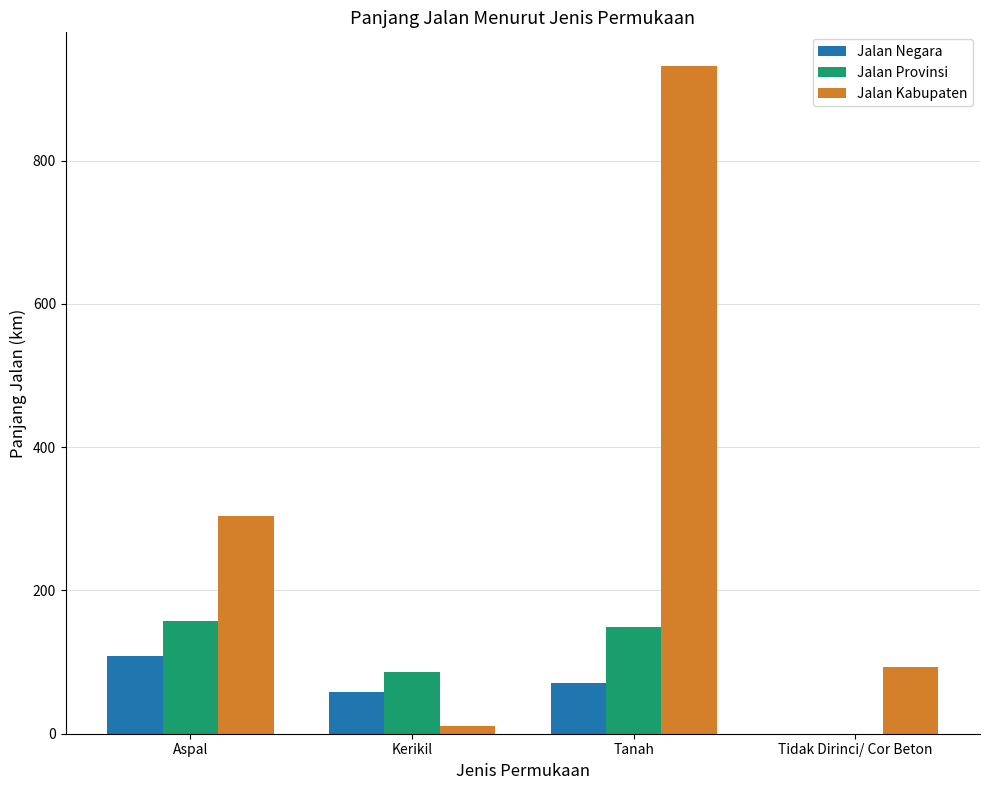

What is the difference between the Jalan Kabupaten values at Tanah and Tidak Dirinci/ Cor Beton?

838.8